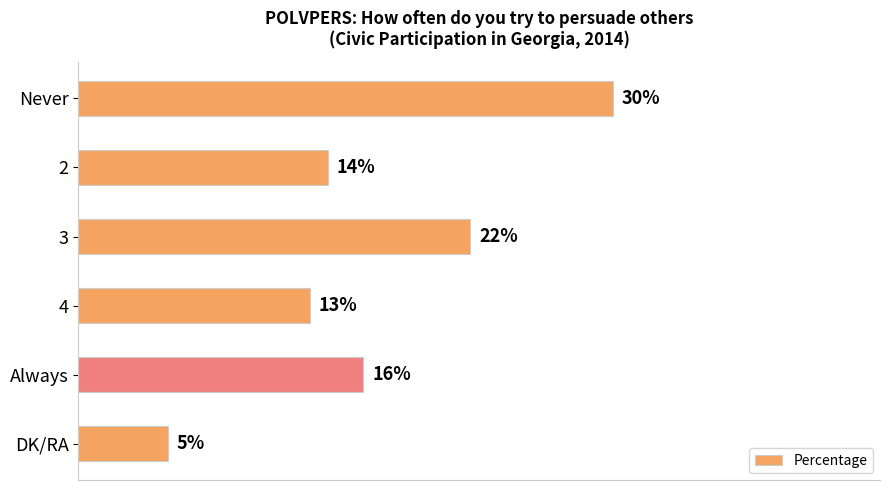

Which label corresponds to the smallest value in the chart?

DK/RA